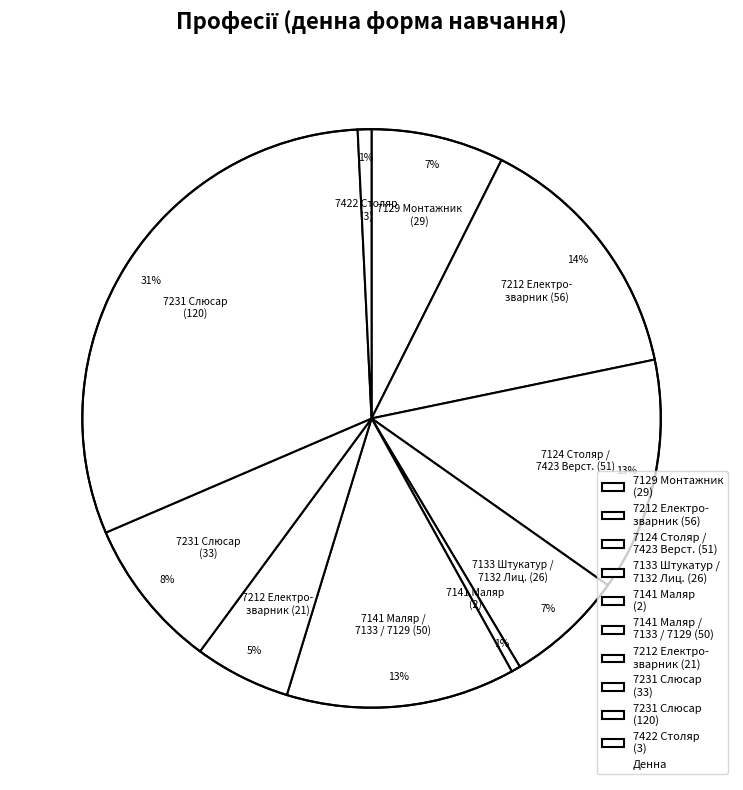

Between 7212 Електро- зварник (21) and 7422 Столяр (3), which is larger?

7212 Електро- зварник (21)